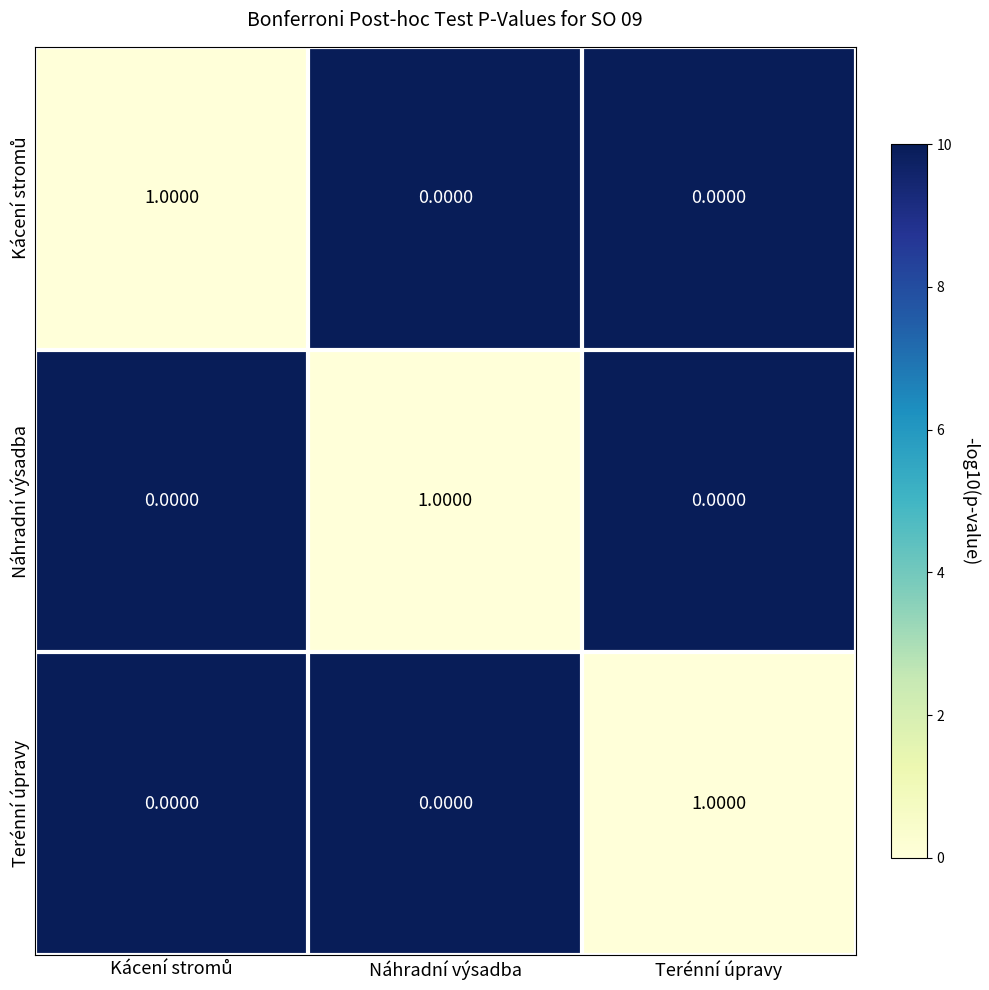

At how many categories does at least one series exceed 0?

3